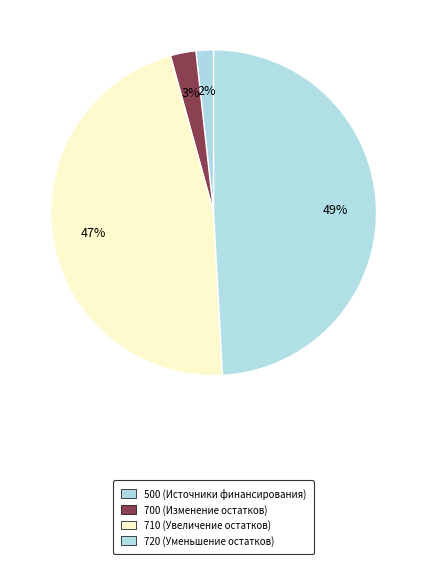

Which category has the smallest portion of the pie?

500